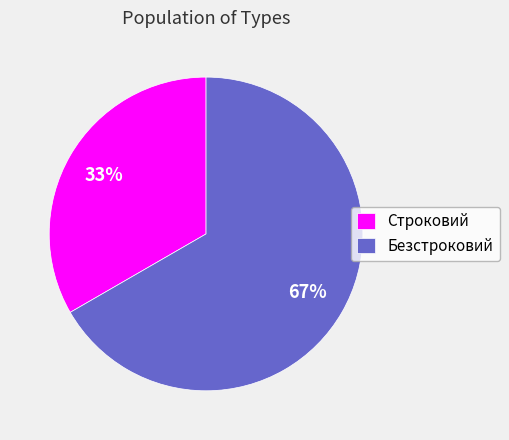

Is there any slice that represents more than half of the pie?

Yes